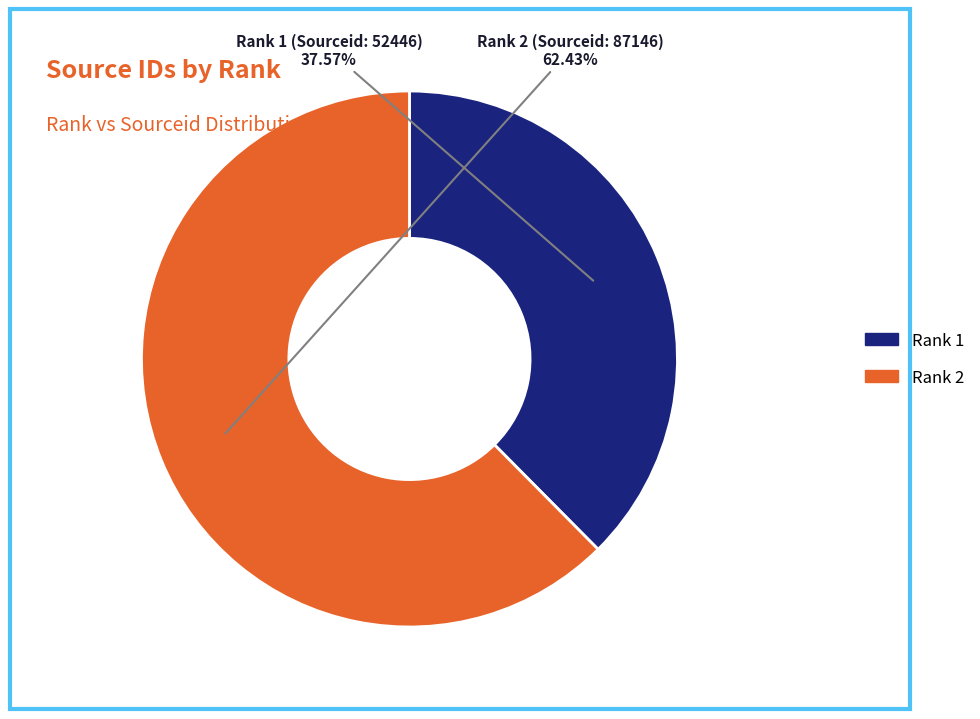

Is there any slice that represents more than half of the pie?

Yes